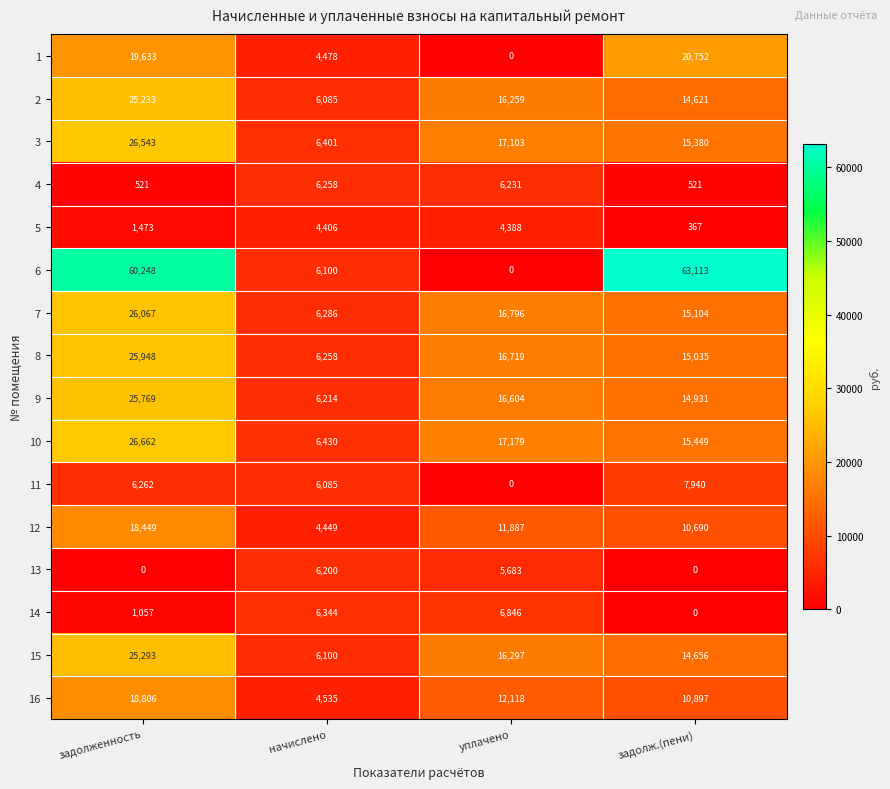

What is the greatest value displayed?

63113